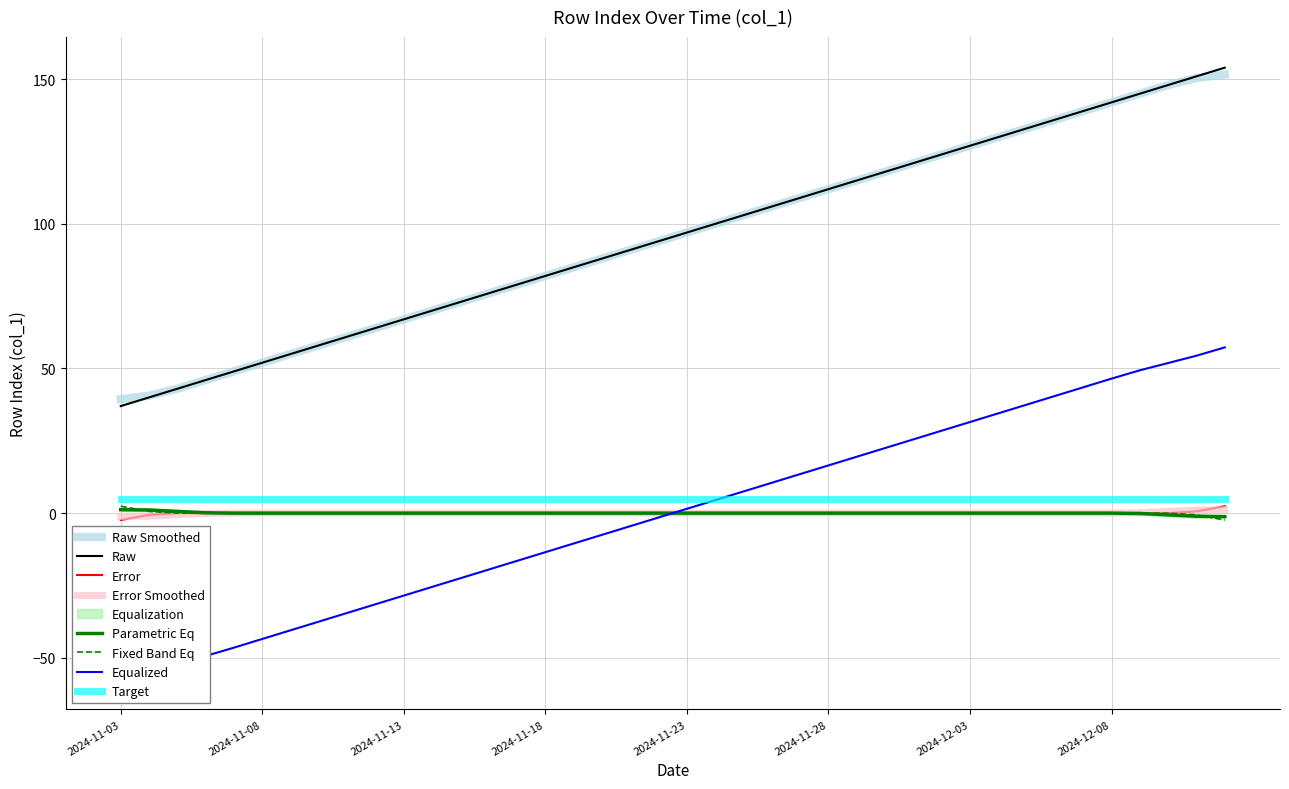

Does the chart have visible grid lines?

Yes